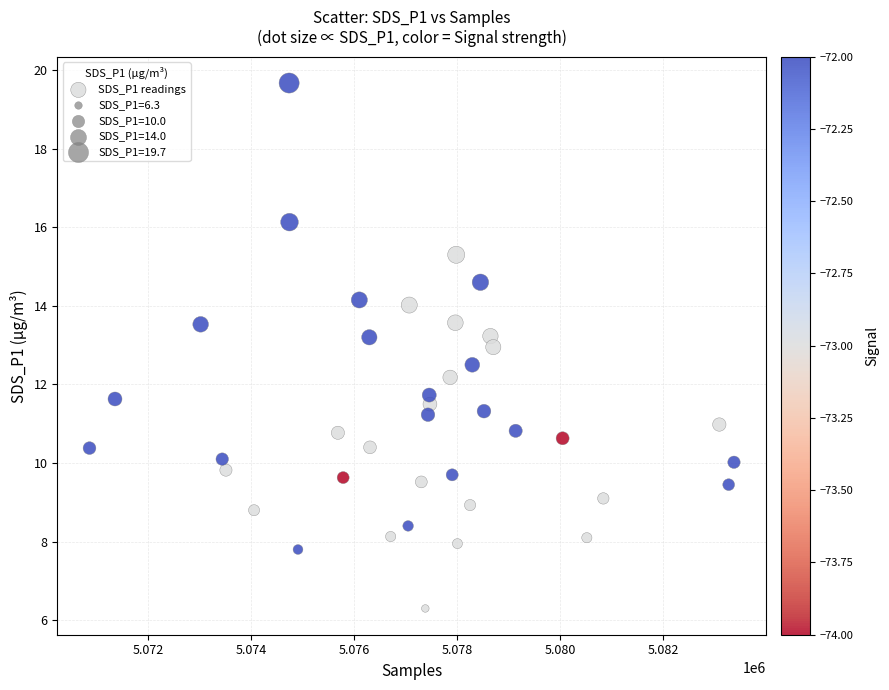

What is the range of X values (max minus min)?

12513.0